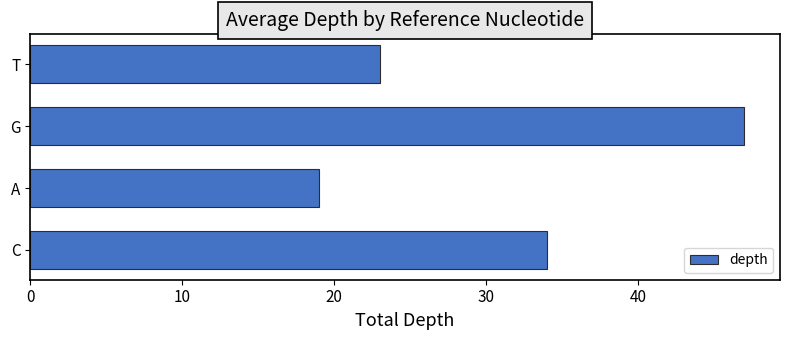

List the labels in order of value, smallest first.

A, T, C, G